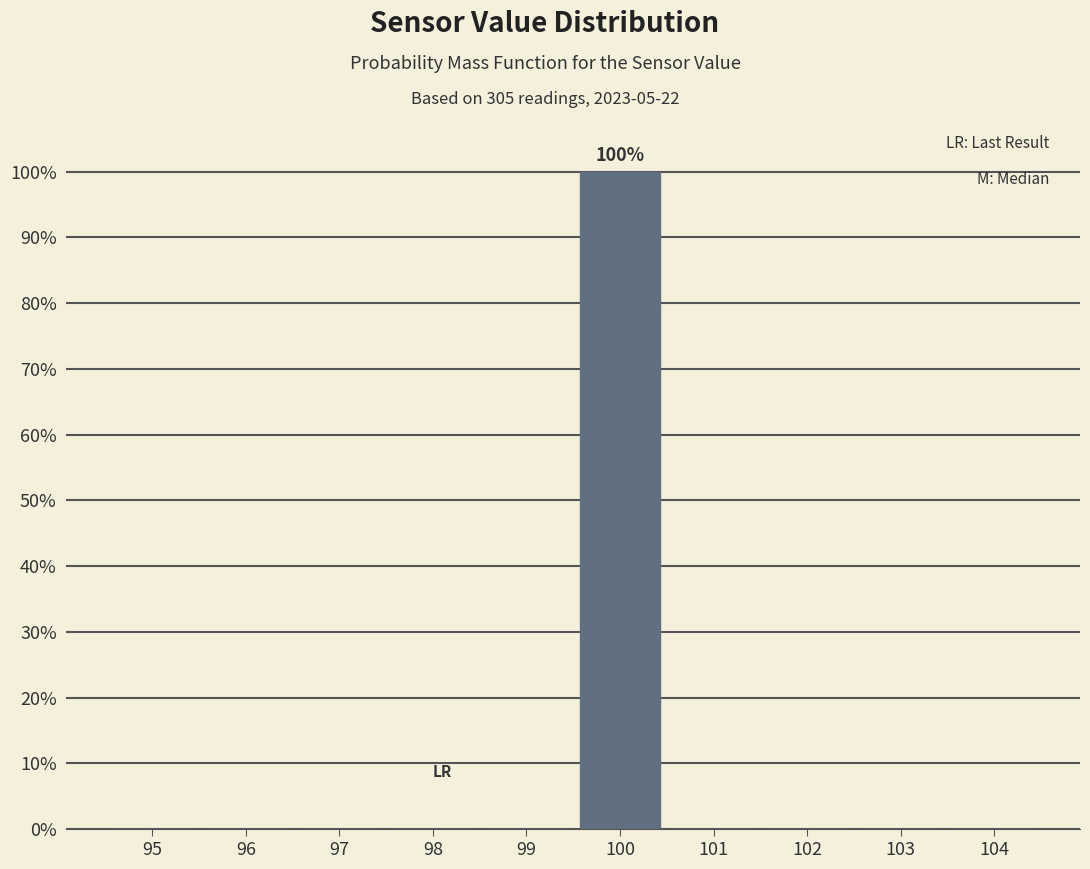

Reading left to right, extract all data points from this chart.

95=0	96=0	97=0	98=0	99=0	100=100	101=0	102=0	103=0	104=0